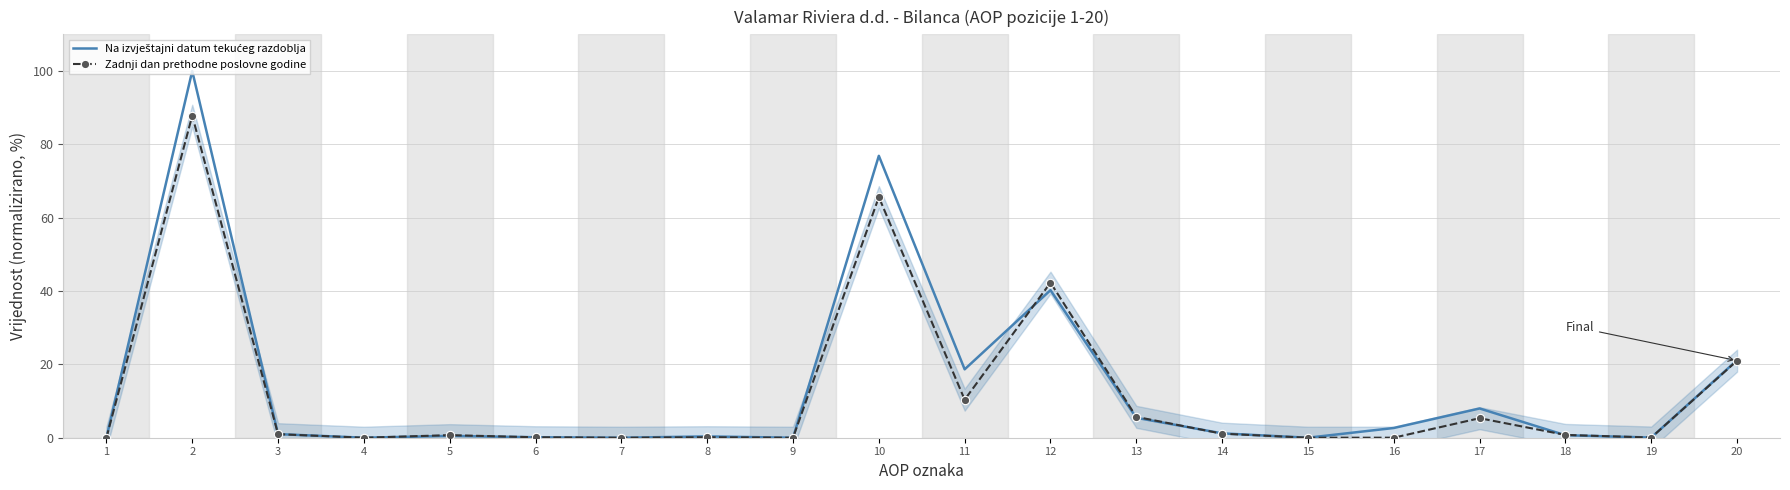

At which category does the chart reach its minimum across all series?

1